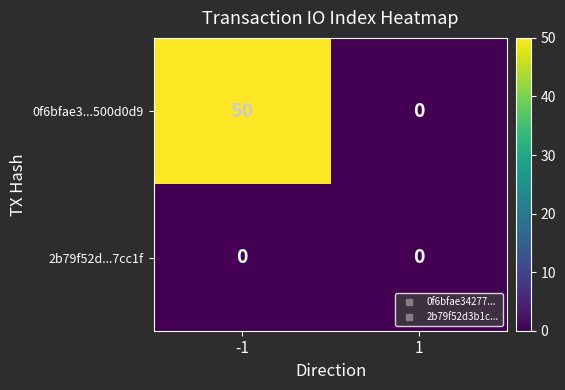

At which category is the sum across all series the highest?

-1